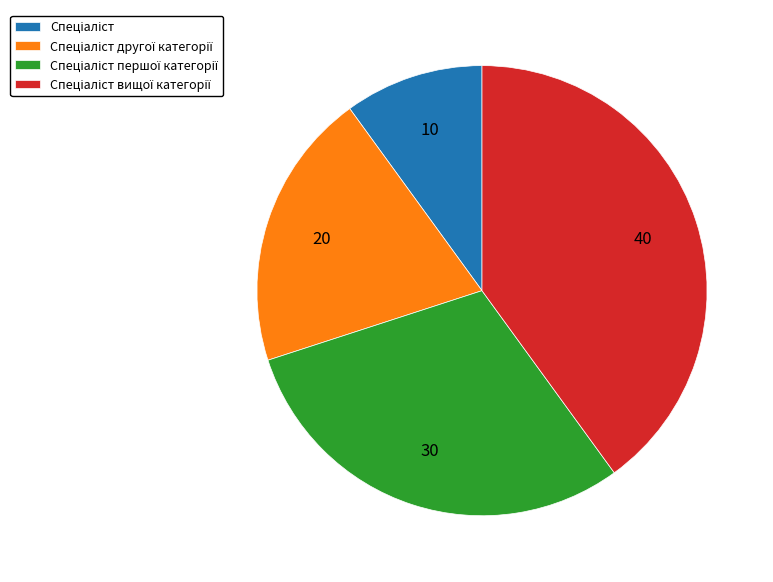

Is there any slice that represents more than half of the pie?

No